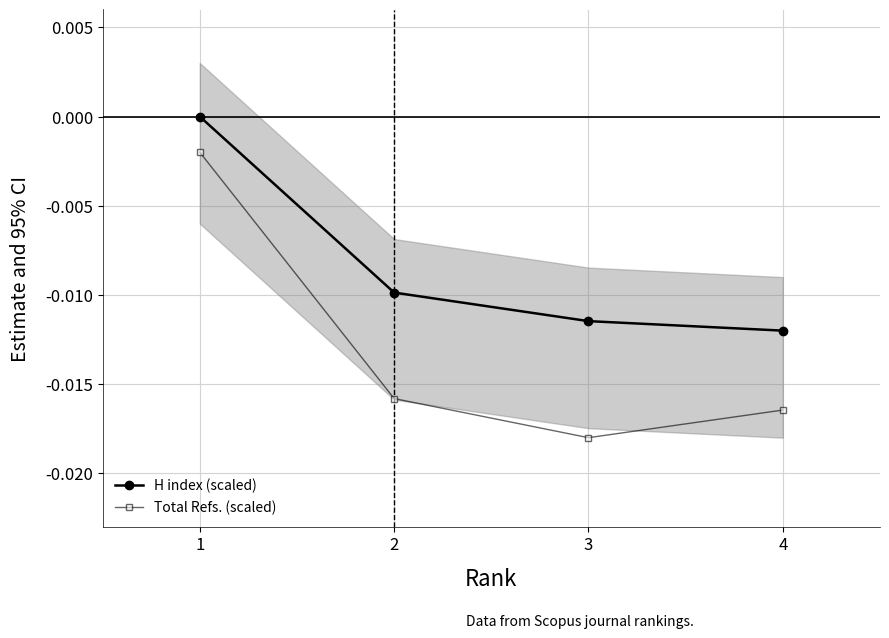

Which series has the largest total across all categories?

H index (scaled)